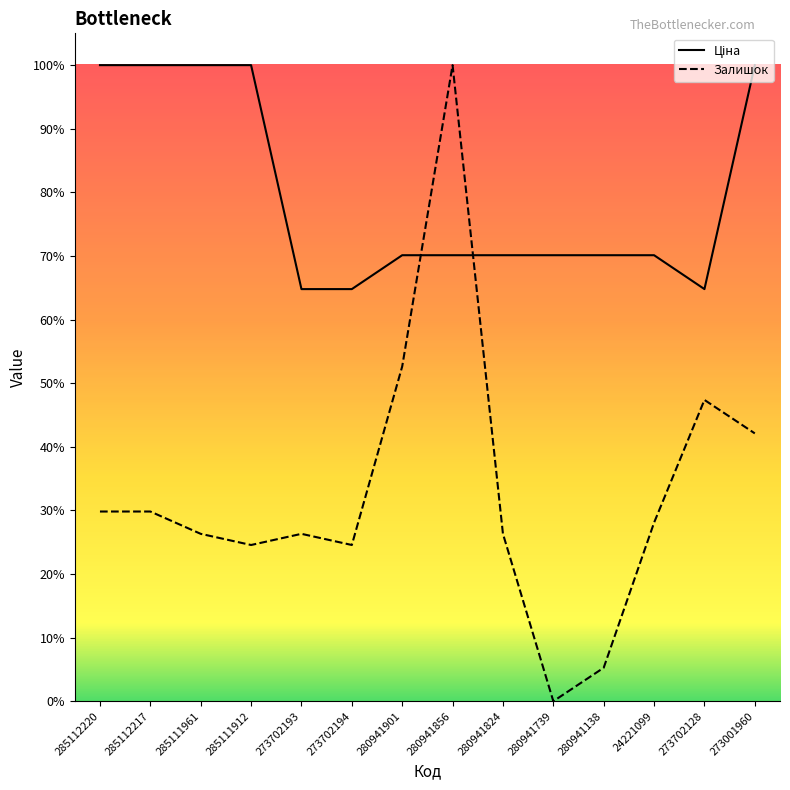

Reading left to right, transcribe all the data shown in this chart.

Ціна: 11536.2	11536.2	11536.2	11536.2	7474.4	7474.4	8089.0	8089.0	8089.0	8089.0	8089.0	8089.0	7474.4	11536.2
Залишок: 3440.6	3440.6	3035.9	2833.5	3035.9	2833.5	6071.7	11536.2	3035.9	0.0	607.2	3238.2	5464.5	4857.4